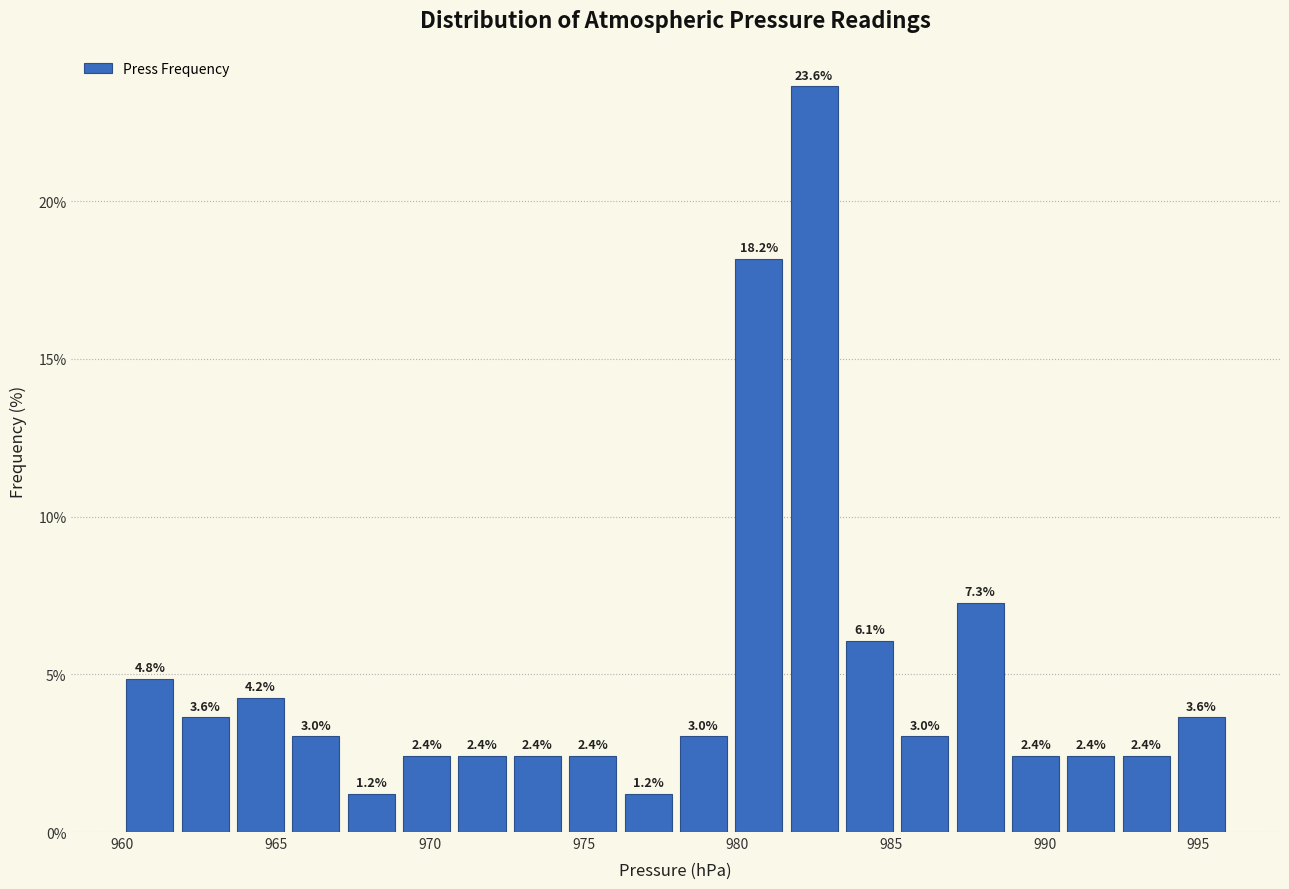

Read against the x-axis, roughly where is the centre of the tallest bar?

982.5